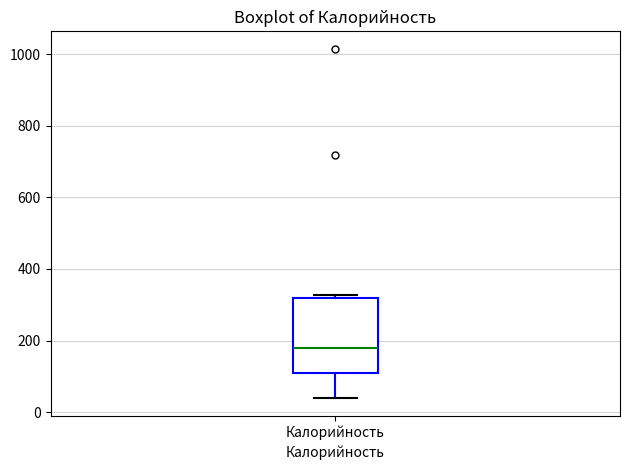

Transcribe this box plot: give where the median line is, the range the box spans, and where the two whiskers end, as read against the y-axis. The values are not printed on the chart, so give them approximately, as read against the axis.

median 180, box 120 to 320, whiskers 40 to 320 (just above the box's upper edge)